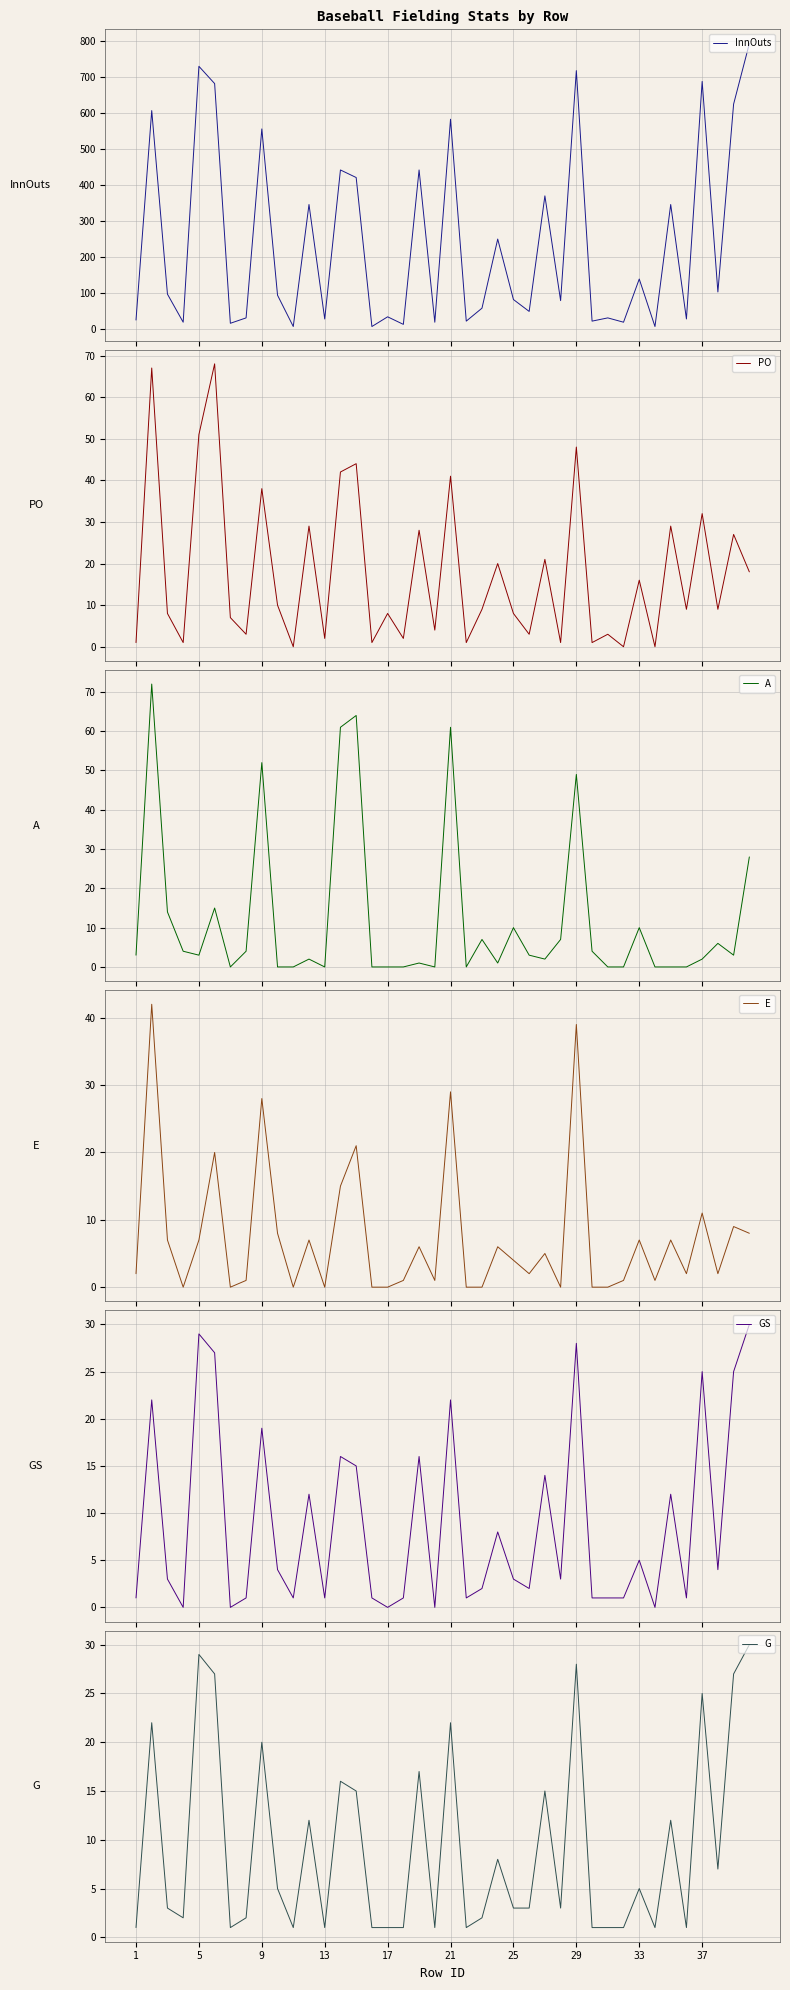

The G series shows 3 at 25. True or false?

True